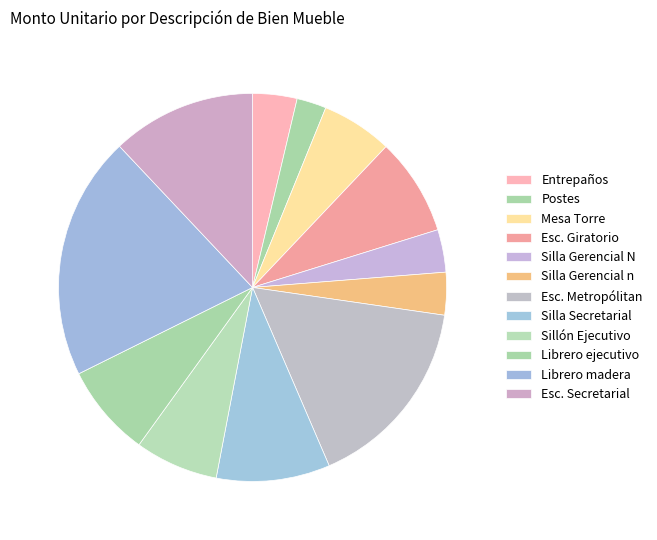

Count the number of slices in the pie.

12